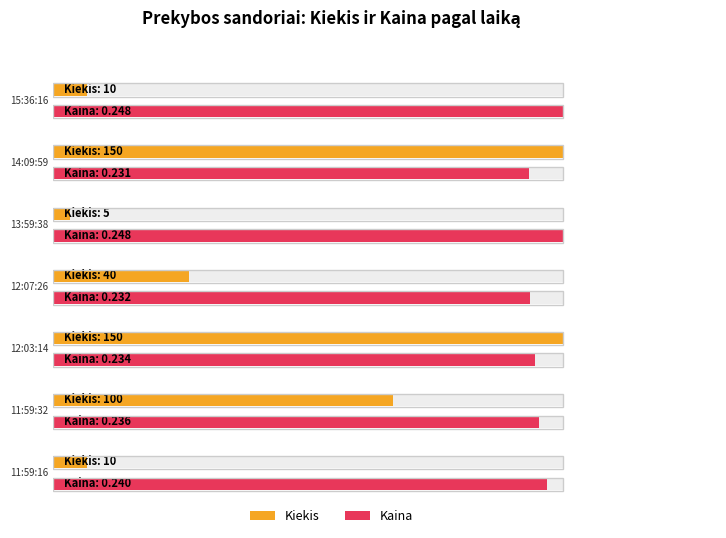

Which series has the widest spread of values?

Kiekis